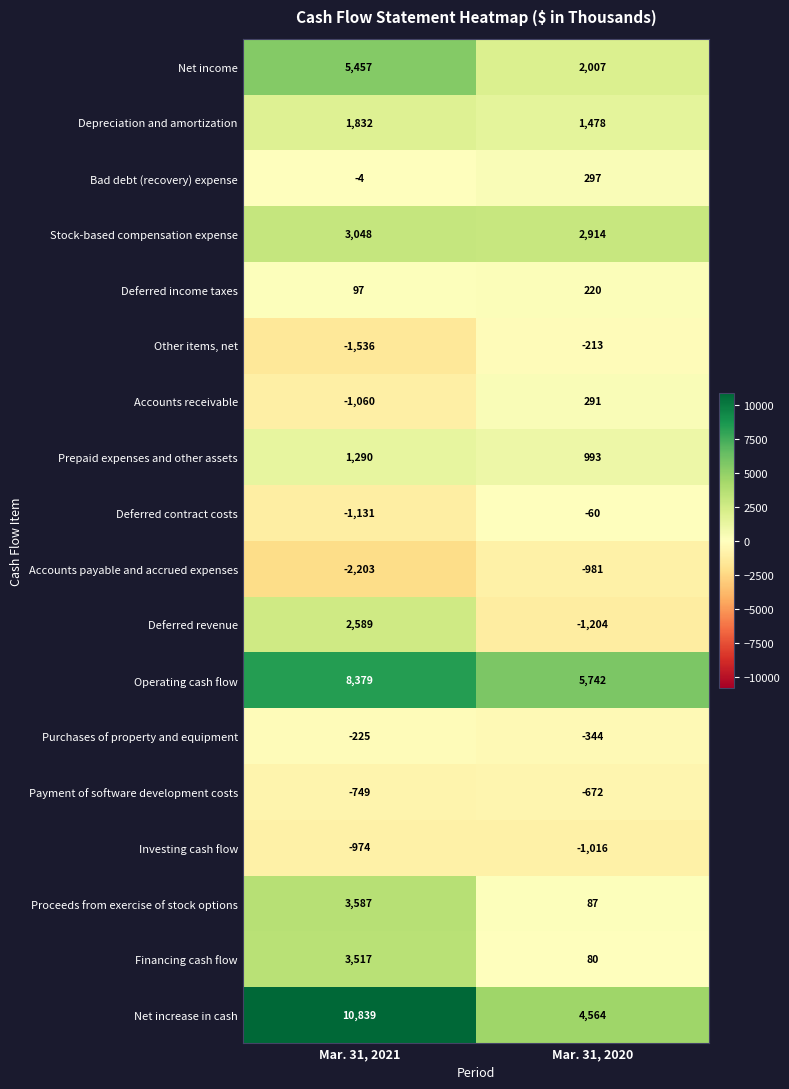

Rank the series by their maximum value, from lowest to highest.

Accounts payable and accrued expenses, Investing cash flow, Payment of software development costs, Purchases of property and equipment, Other items, net, Deferred contract costs, Deferred income taxes, Accounts receivable, Bad debt (recovery) expense, Prepaid expenses and other assets, Depreciation and amortization, Deferred revenue, Stock-based compensation expense, Financing cash flow, Proceeds from exercise of stock options, Net income, Operating cash flow, Net increase in cash